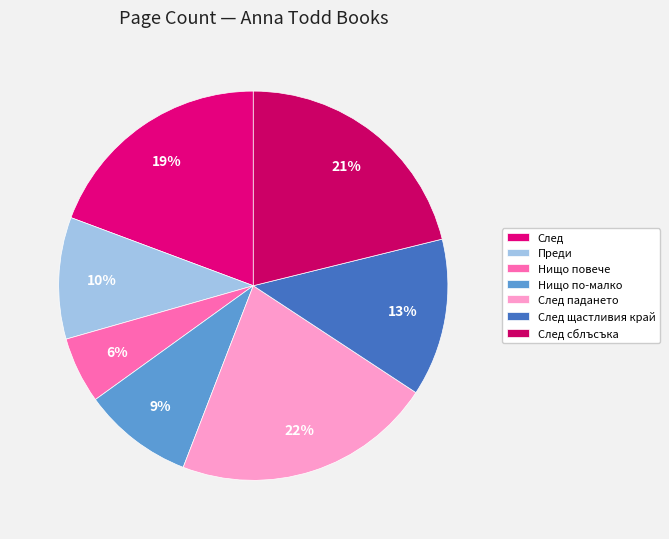

To the nearest percent, what is the average slice percentage?

14%